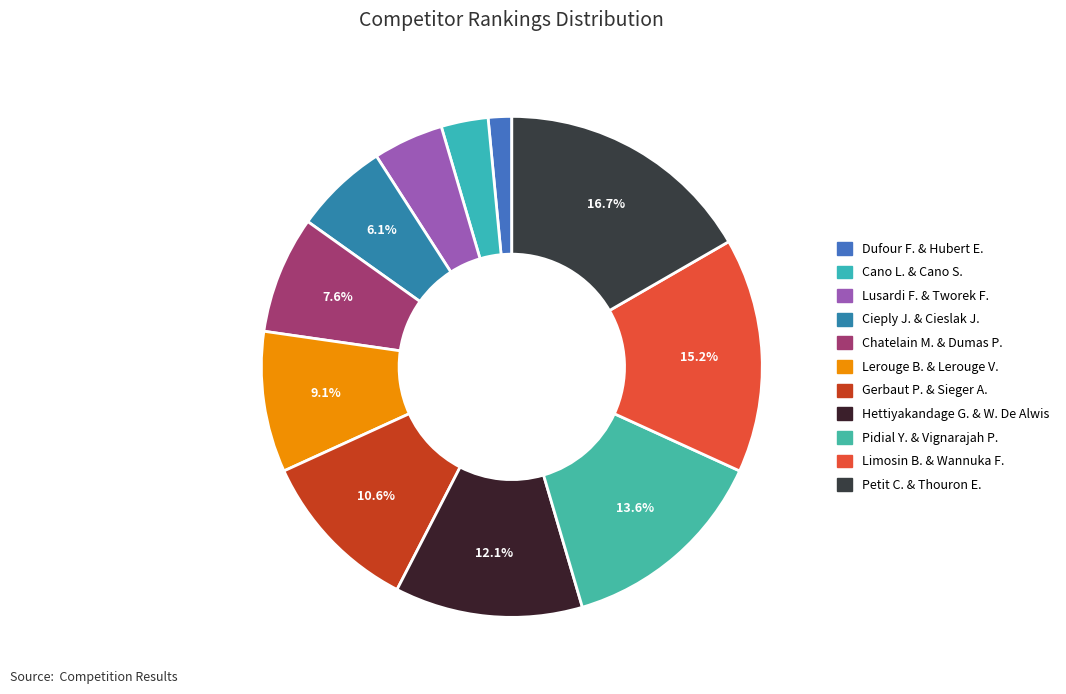

Which slice is the smallest?

Dufour Florian and Hubert Eric